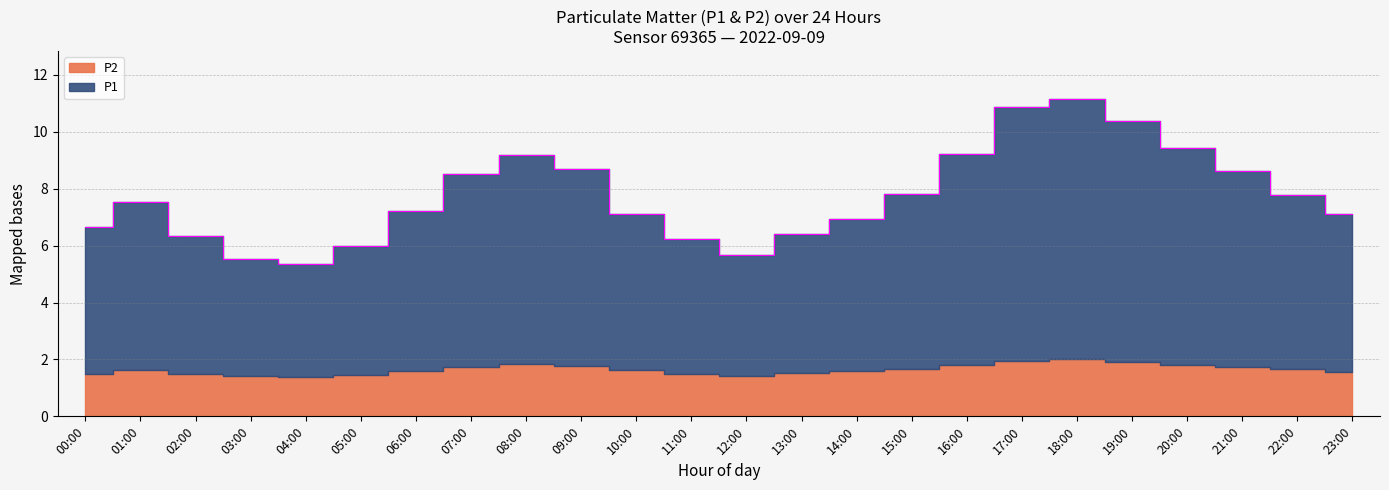

Is it true that the value at 00:00 is 3.5?

False